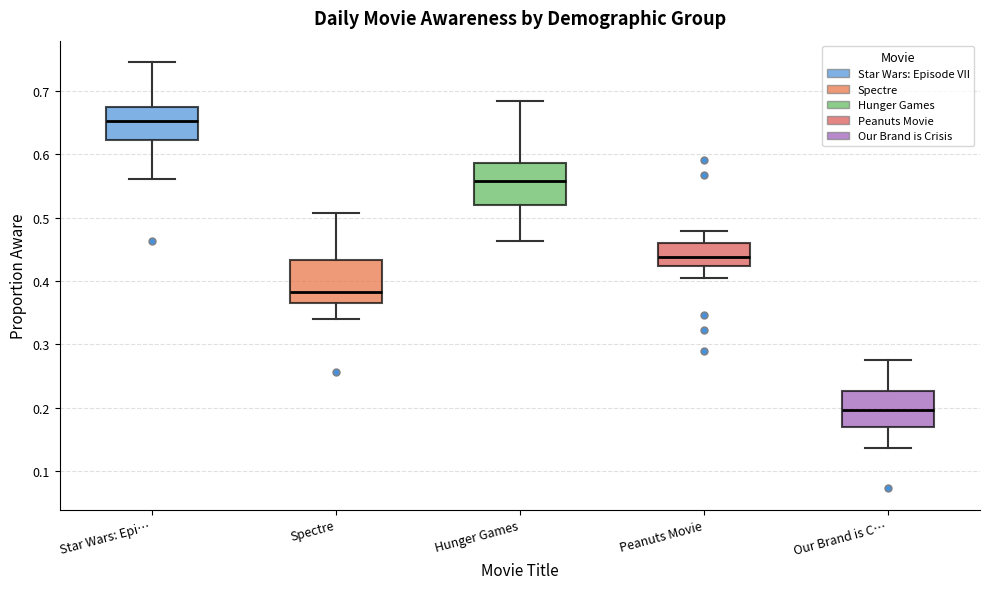

Which box has the highest median line?

Star Wars: Epi…